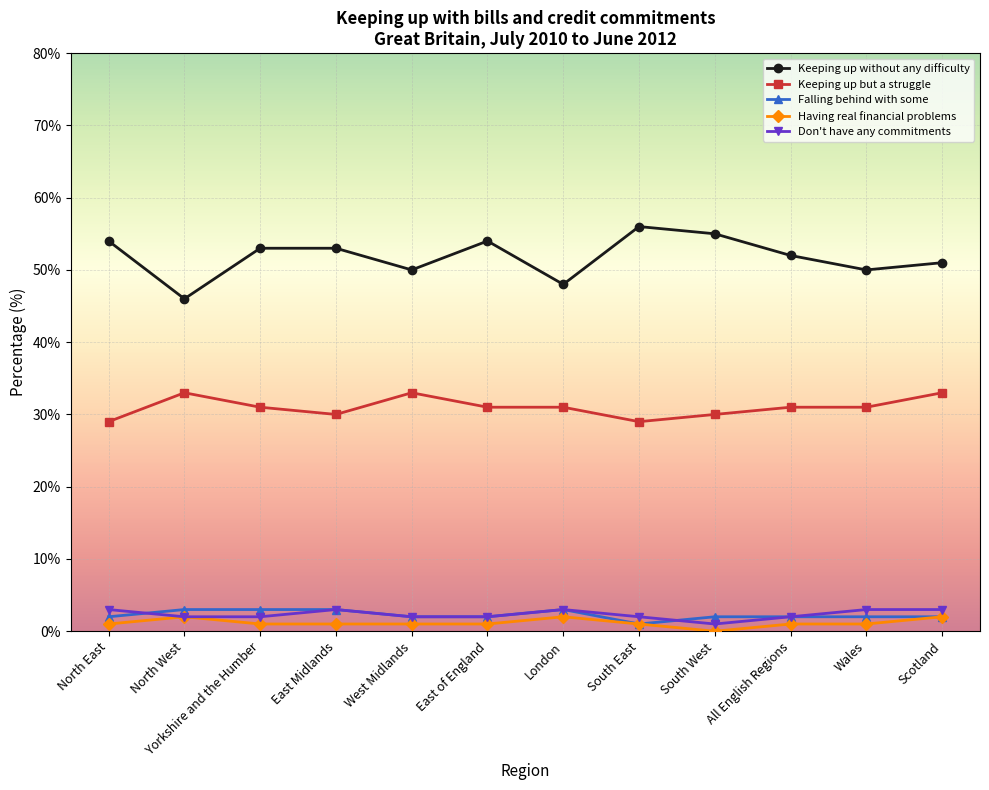

Which series has the widest spread of values?

Keeping up without any difficulty